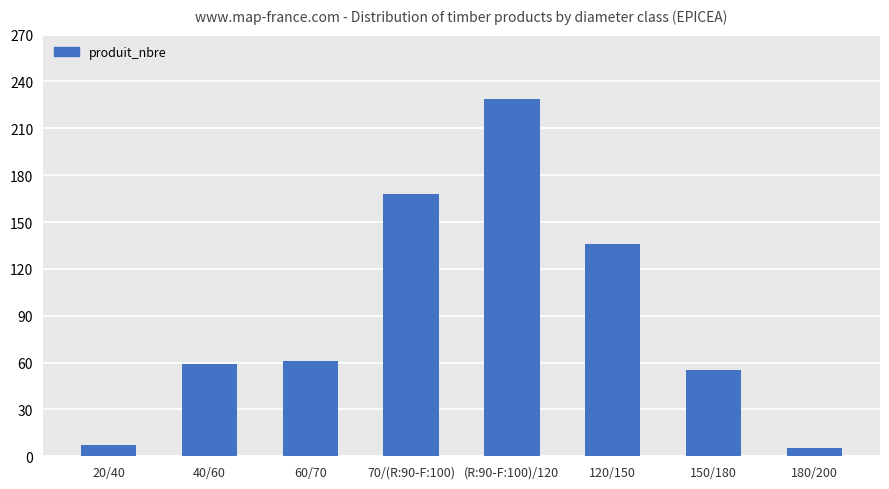

True or false: the data shows 7 at 20/40.

True